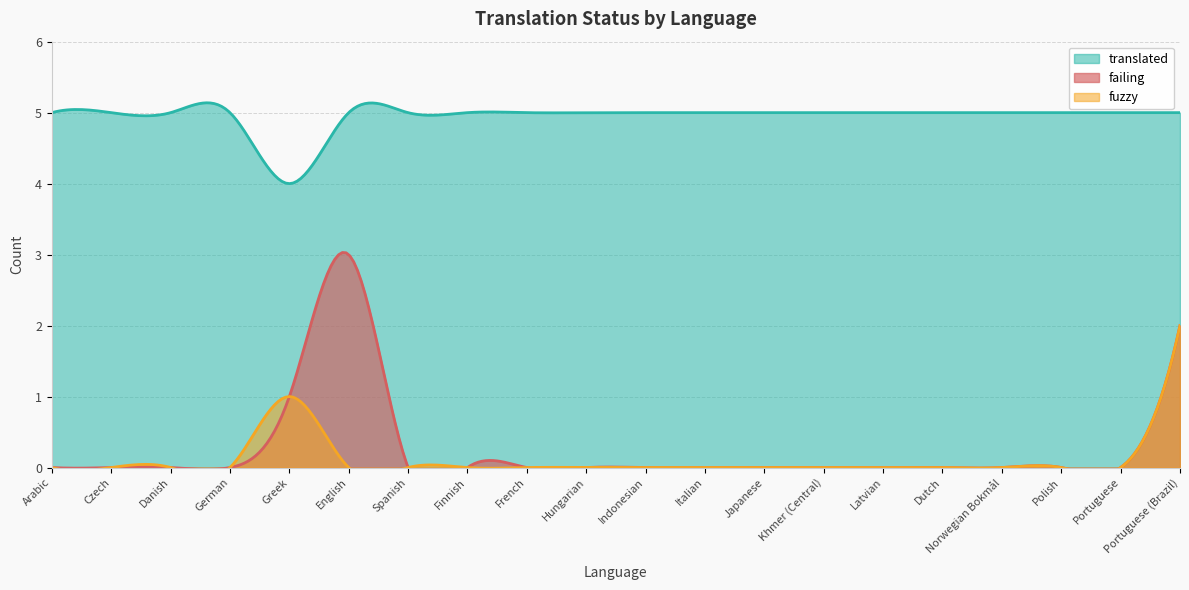

What is the total value across all series at Arabic?

5